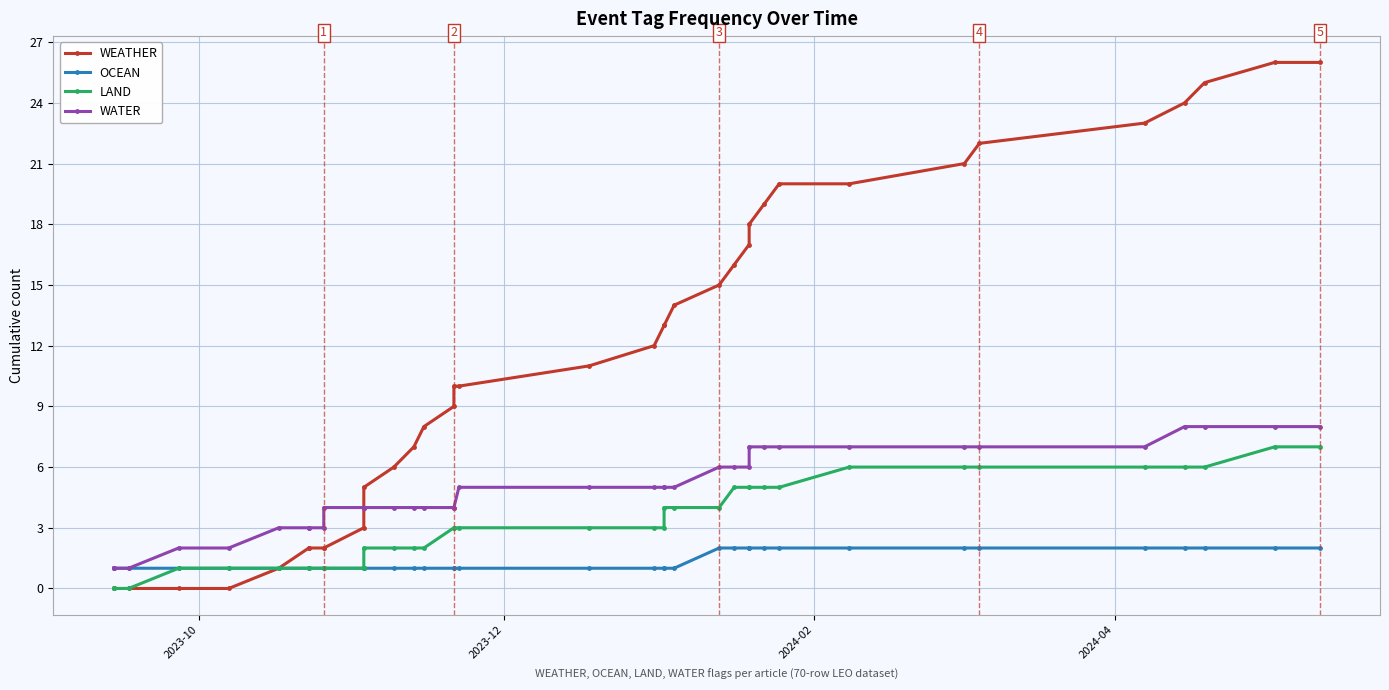

Which series has the largest range (max minus min)?

WEATHER